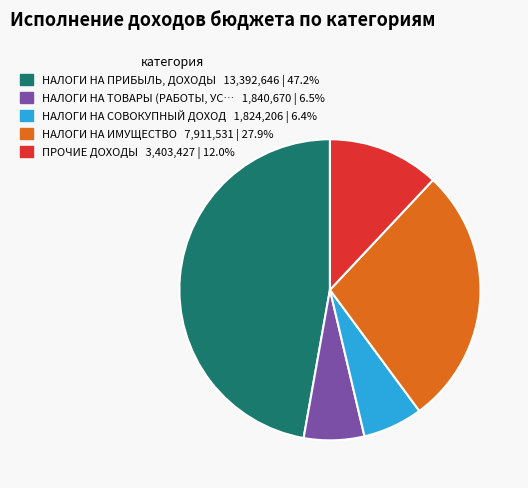

Is there any slice that represents more than half of the pie?

No